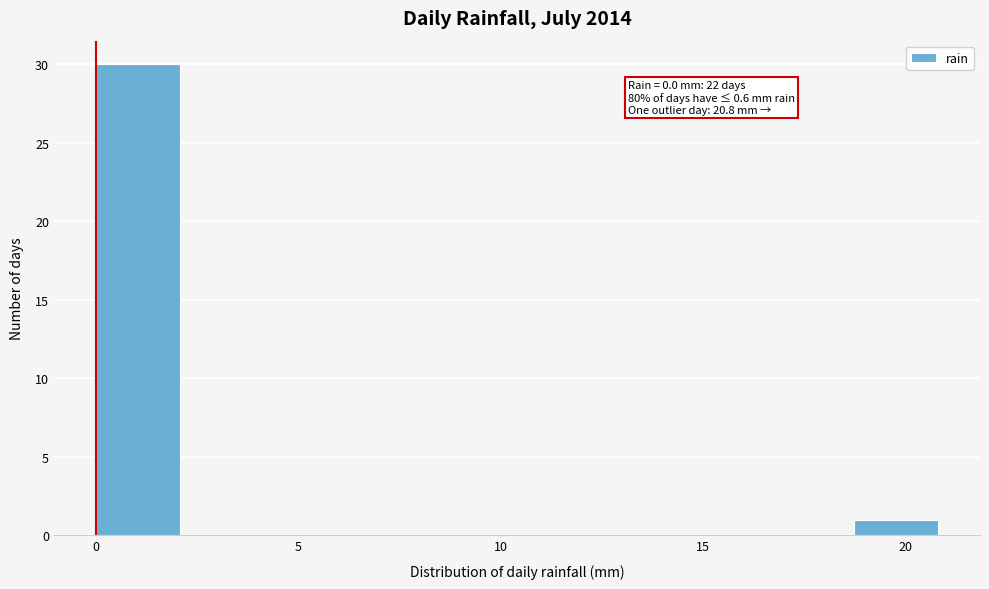

Over which range of the x-axis is the bar tallest?

0.0 to 2.0